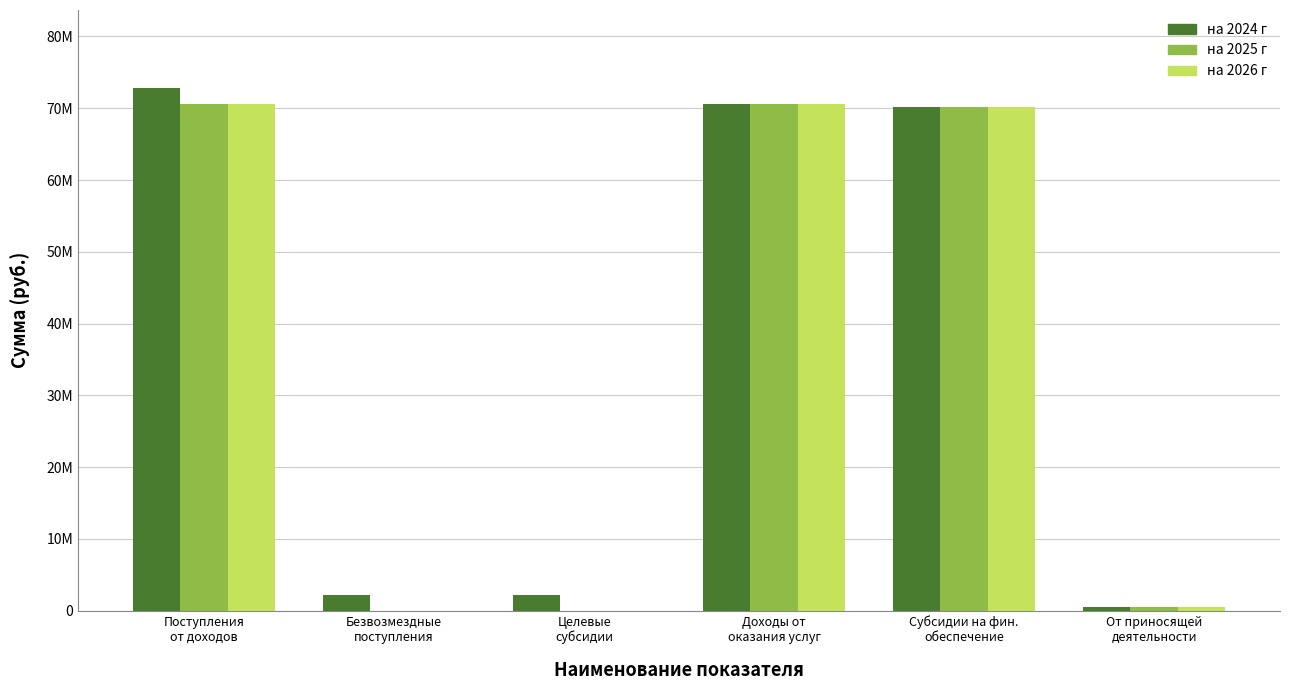

Which series has the largest range (max minus min)?

на 2024 г